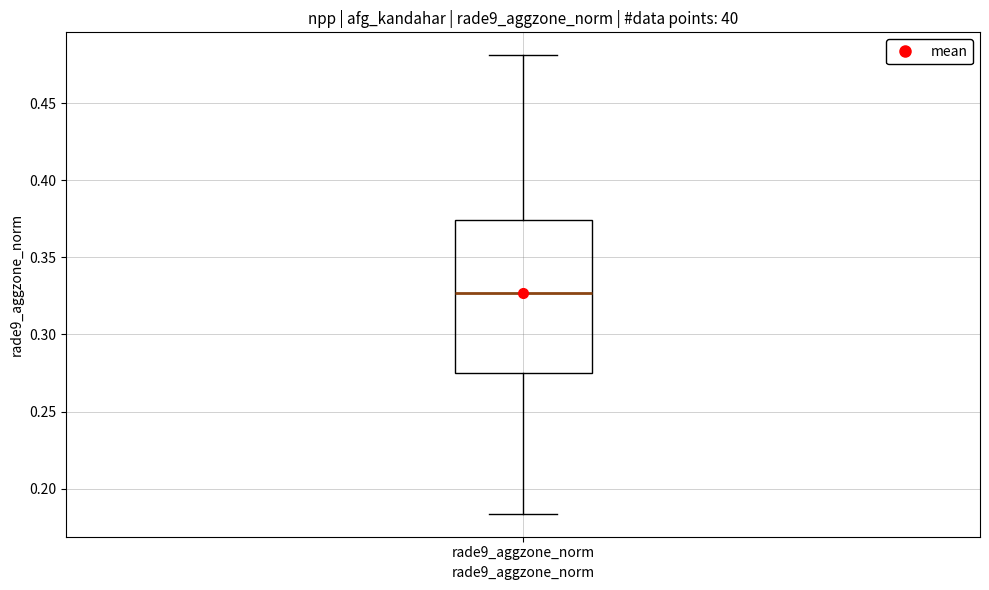

Where does the median line of the box for rade9_aggzone_norm sit on the y-axis? The values are not printed on the chart, so give them approximately, as read against the axis.

0.325